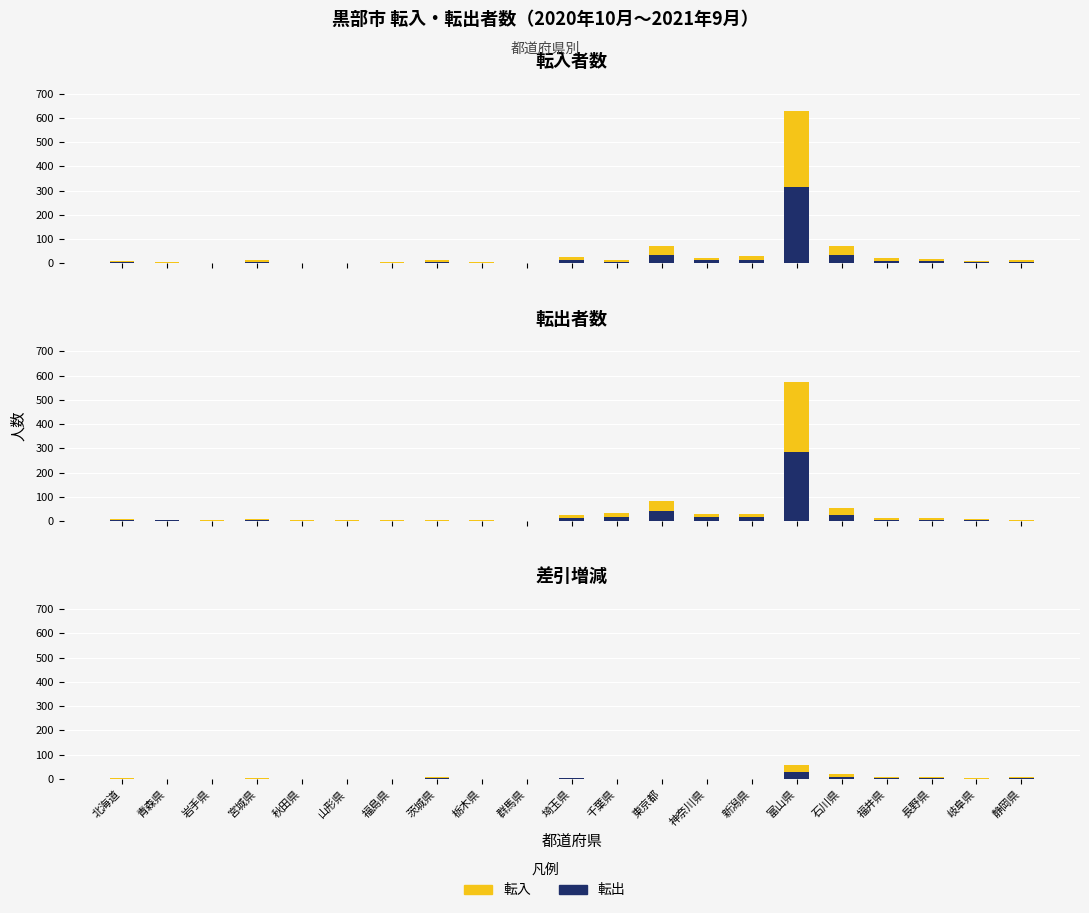

How many bars are there in total?

42